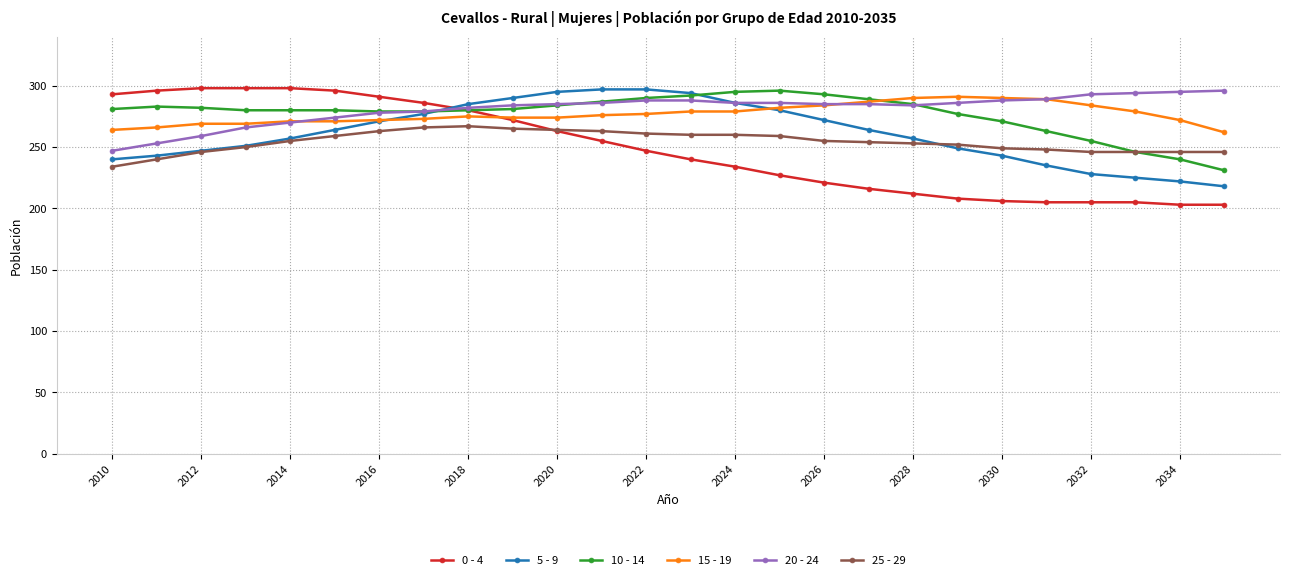

What is the highest value of the 5 - 9 series?

297